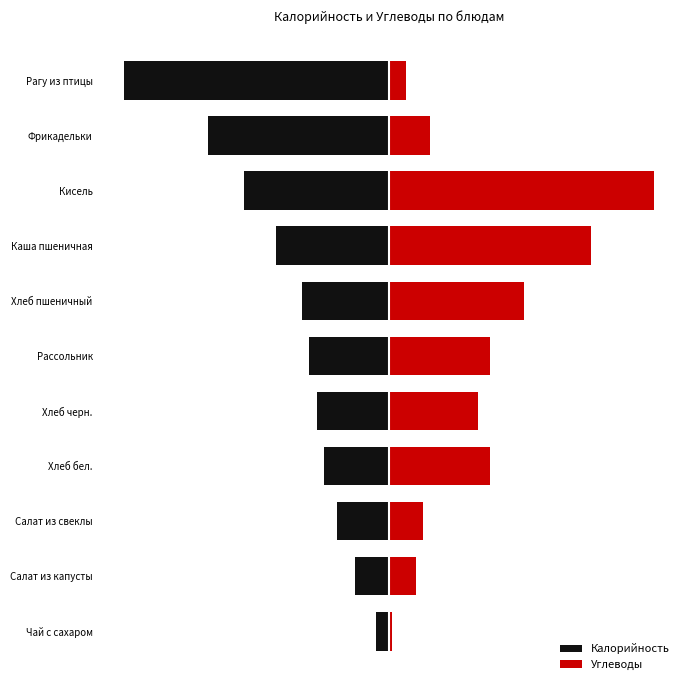

What position from the left is Фрикадельки?

10